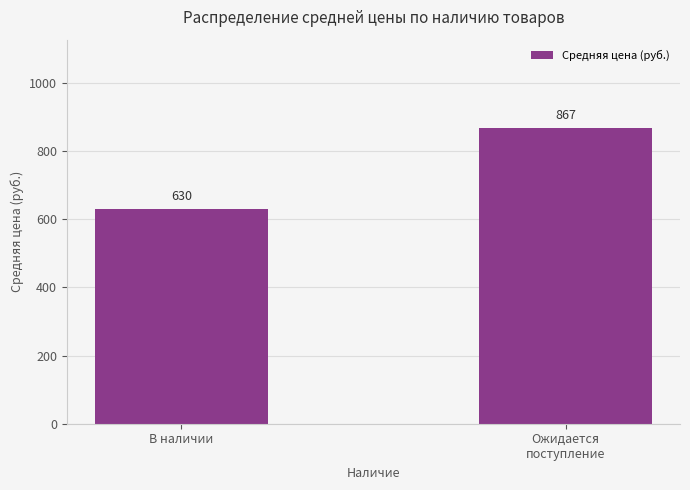

What is the label of the 1st bar from the left?

В наличии